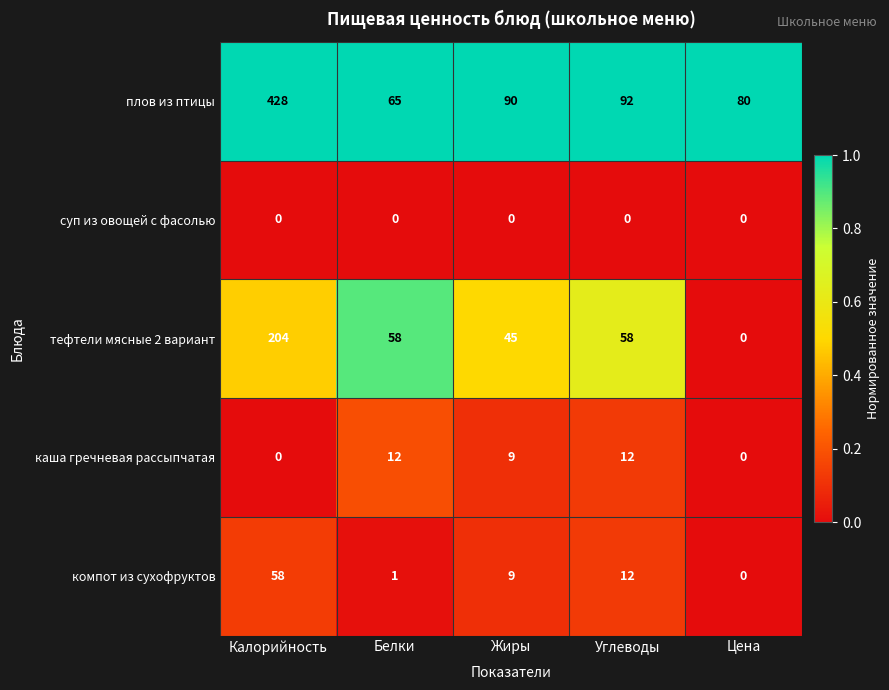

Which series has the widest spread of values?

плов из птицы